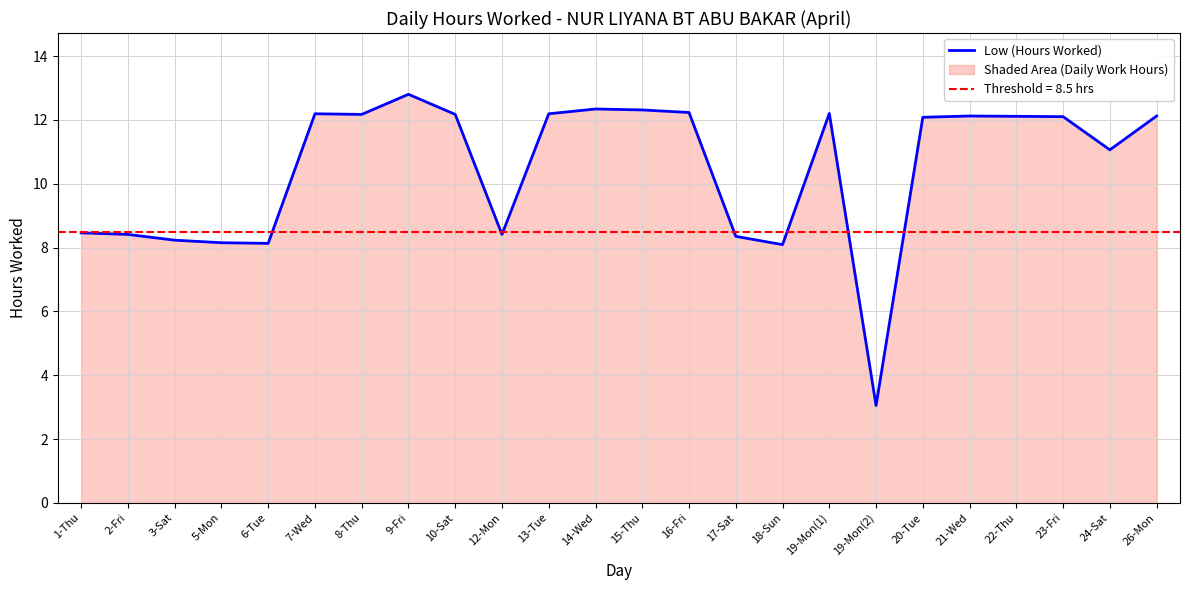

What is the greatest value displayed?

12.8